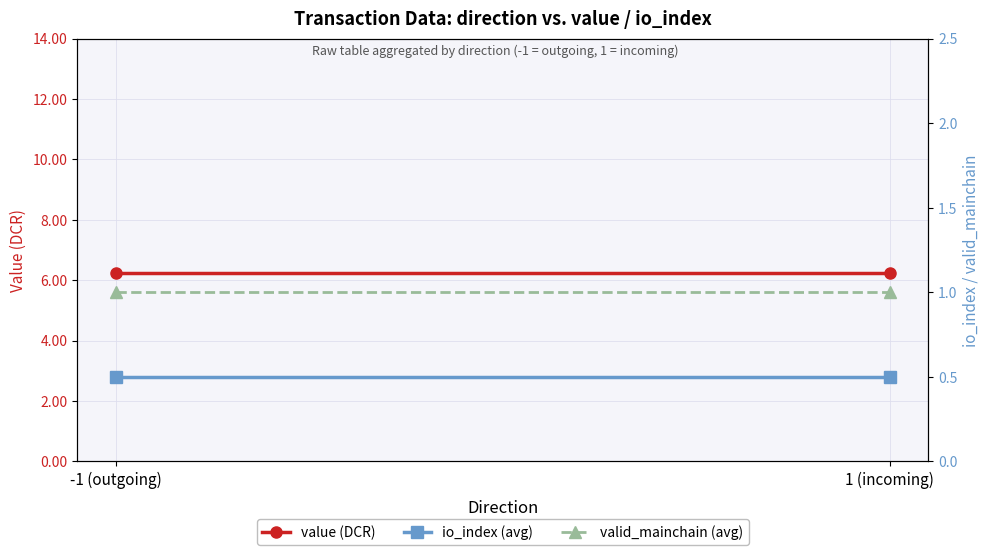

Which series has the largest total across all categories?

value (DCR)